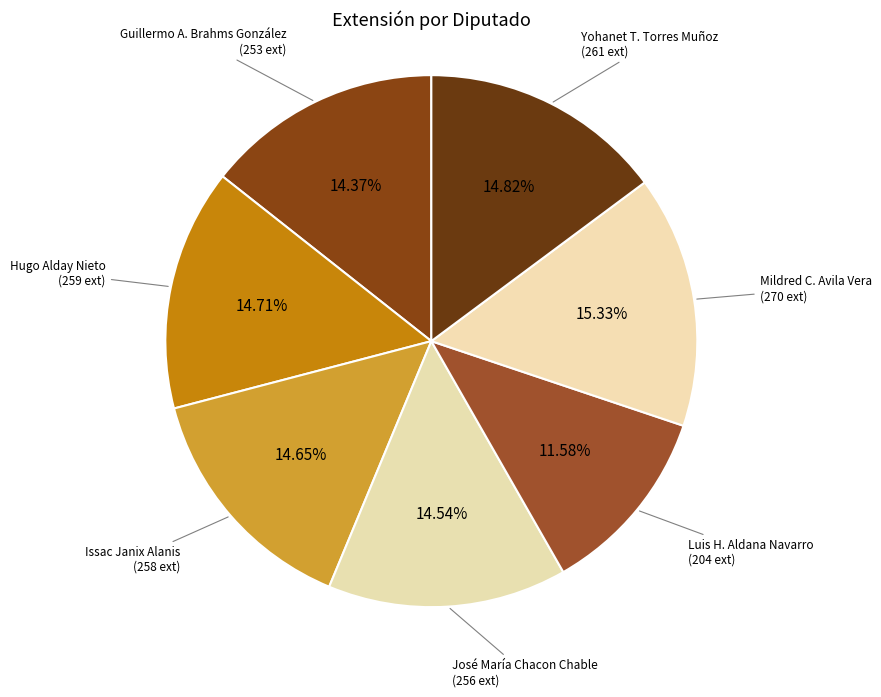

How many segments does this pie chart have?

7